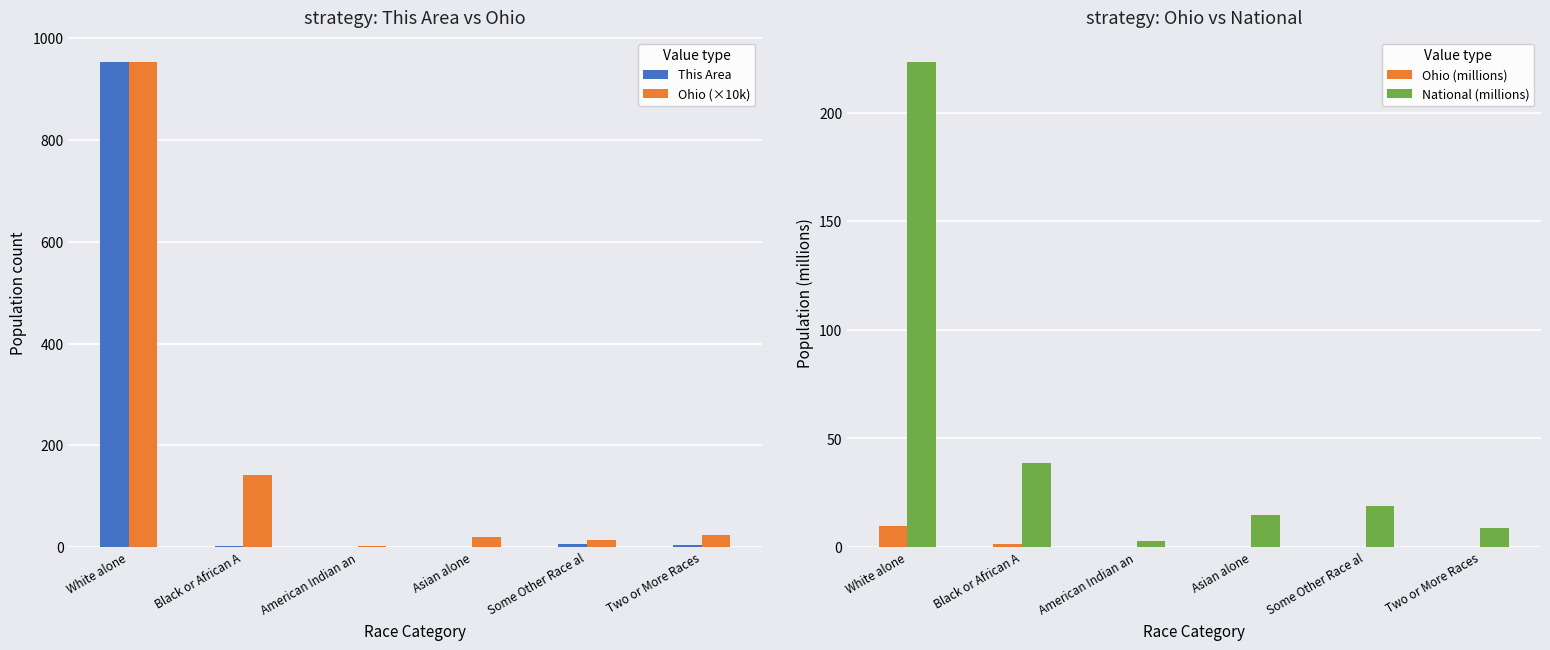

How many groups of bars are there?

6